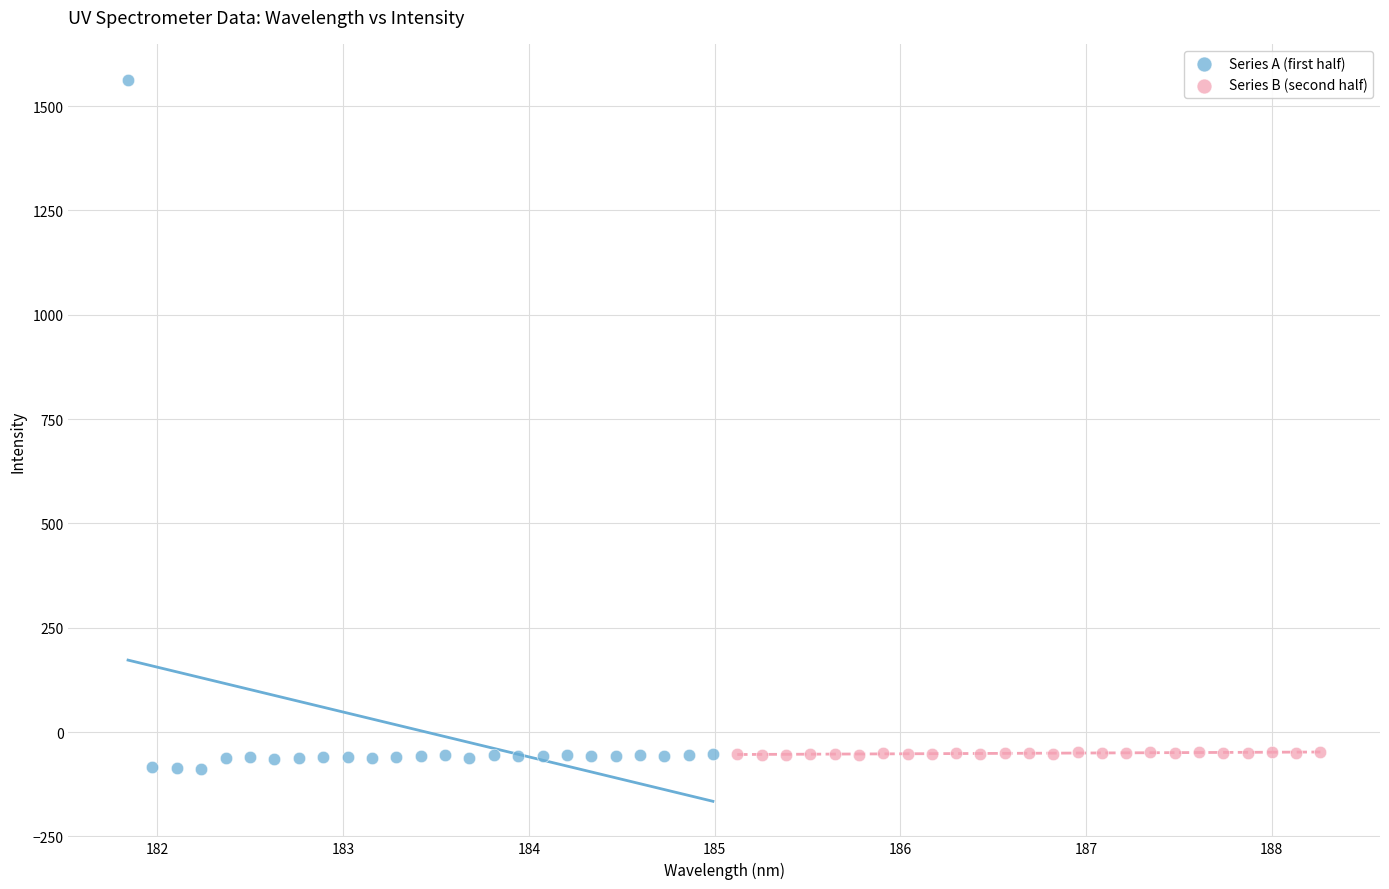

Which series has the widest spread of Y values?

Series A (first half)